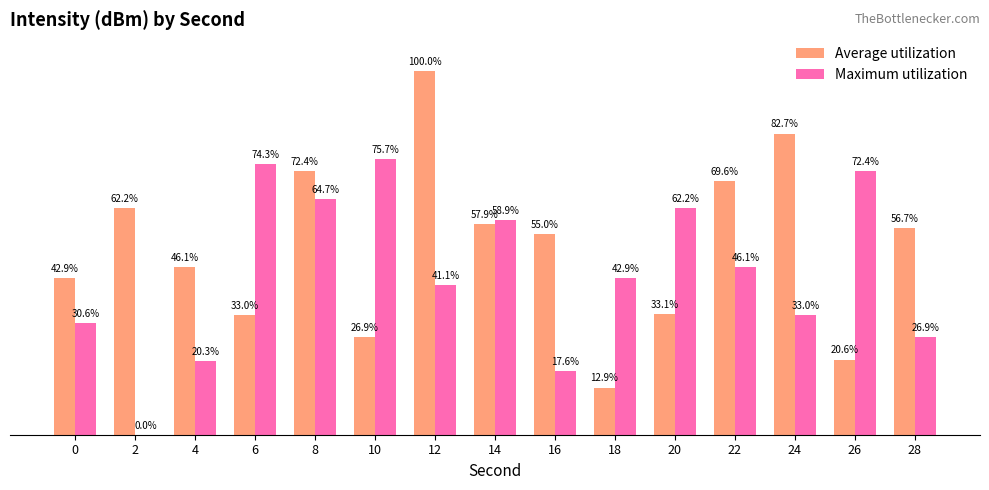

Which series has the largest total across all categories?

Average utilization